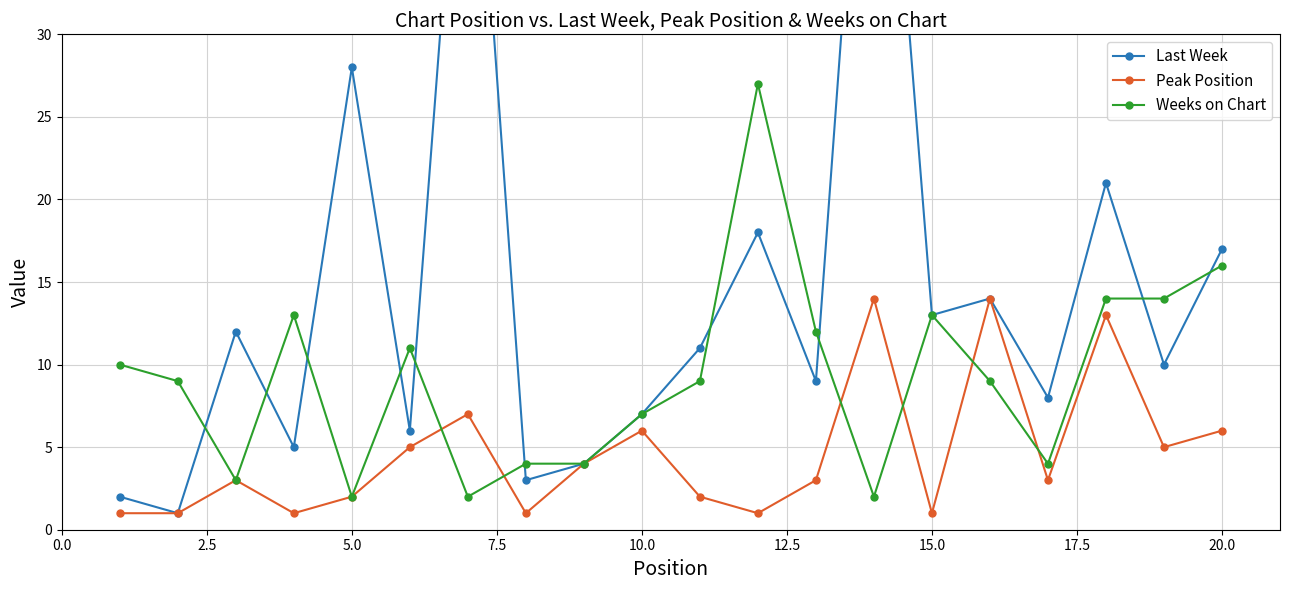

True or false: Peak Position has more than 2 points higher than both neighbors.

True